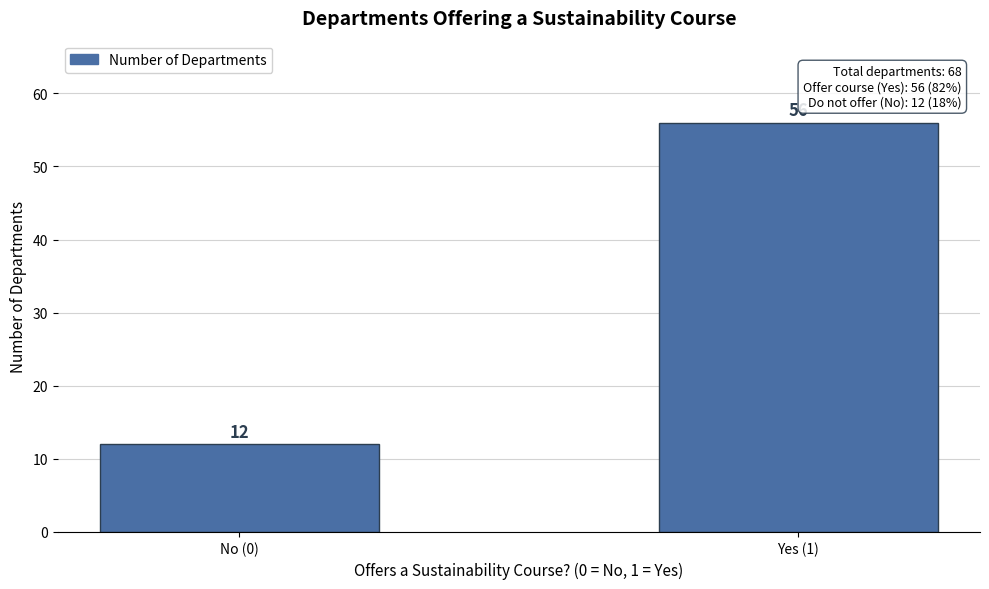

Reading left to right, list all the values displayed in this chart.

12	56